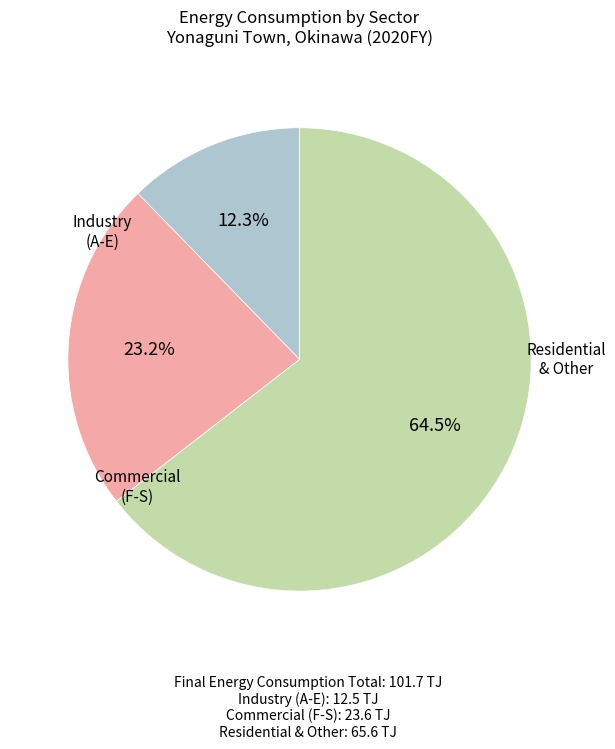

Is there a majority slice in this chart?

Yes